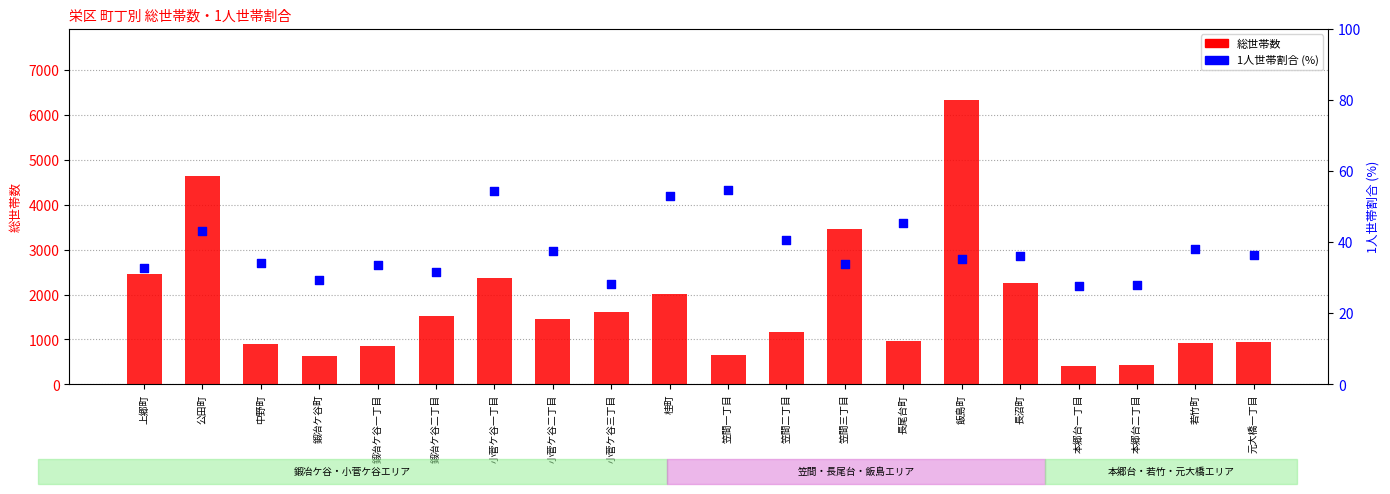

At which category is the sum across all series the highest?

飯島町